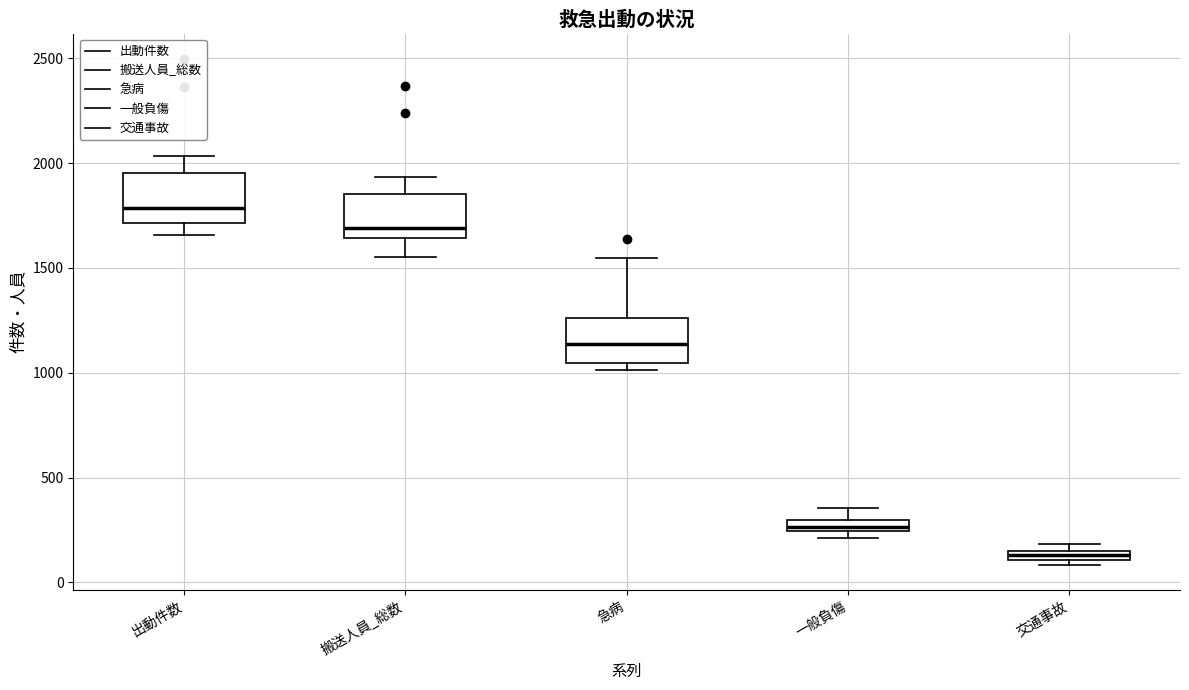

Which box's median line is the lowest?

交通事故